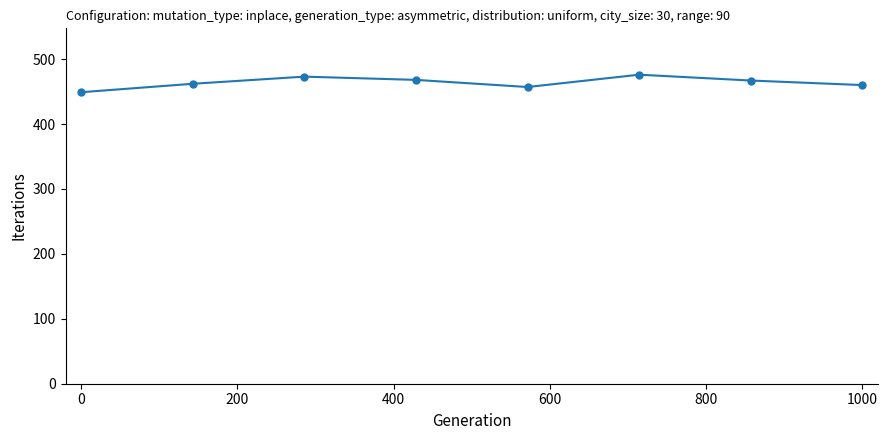

Is this an area chart (filled region under the line)?

No